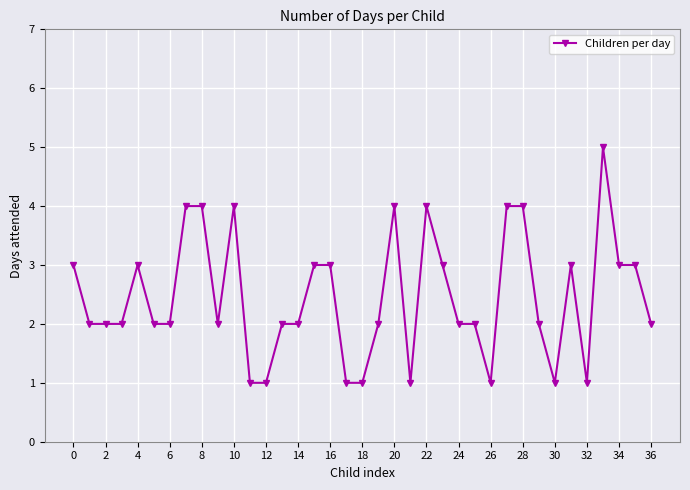

What is the maximum value shown in the chart?

5